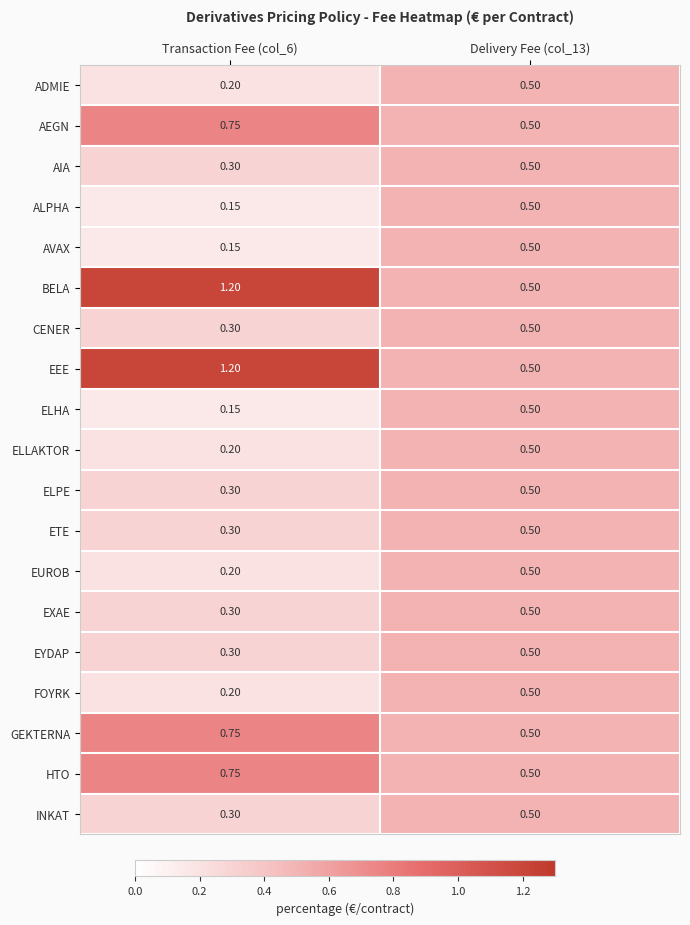

Is the value of AVAX at Transaction Fee (col_6) greater than the value of EXAE at Delivery Fee (col_13)?

No